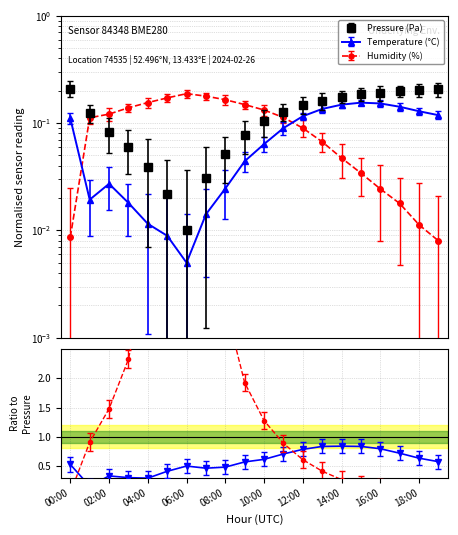

Between 18:00 and 18, which is larger?

18